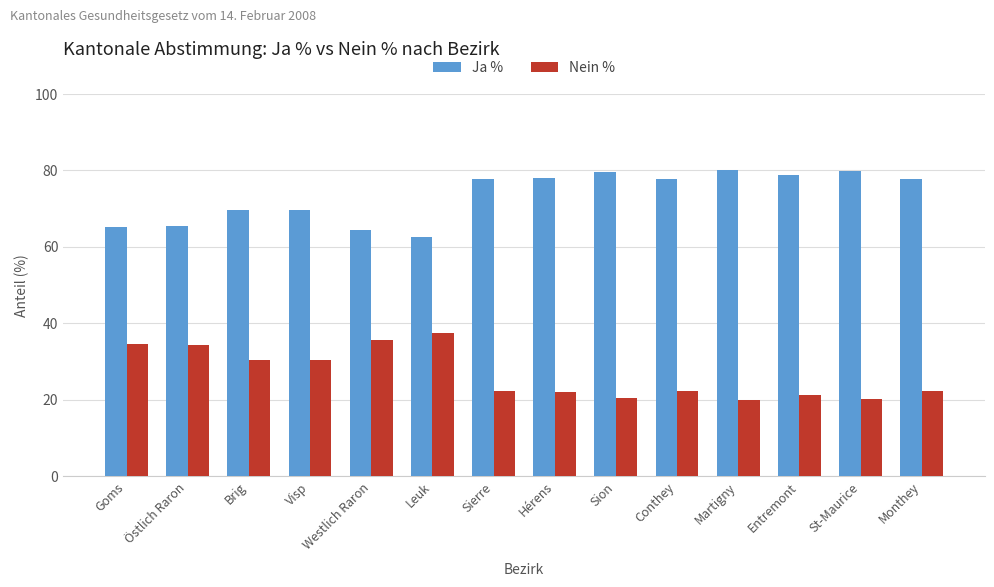

At Entremont, list the series in order from smallest to largest.

Nein %, Ja %